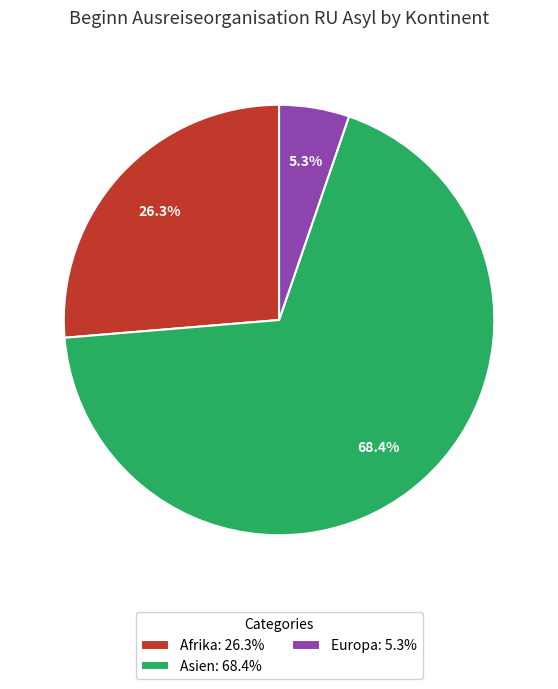

Which slice is the smallest?

Europa: 5.3%